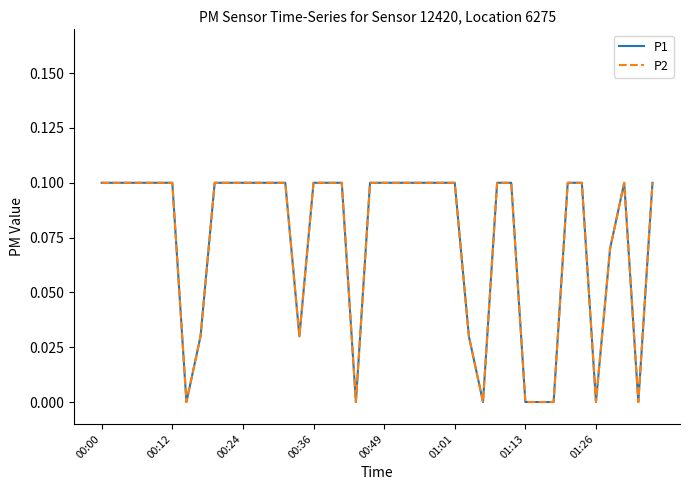

At which category is the sum across all series the highest?

00:00